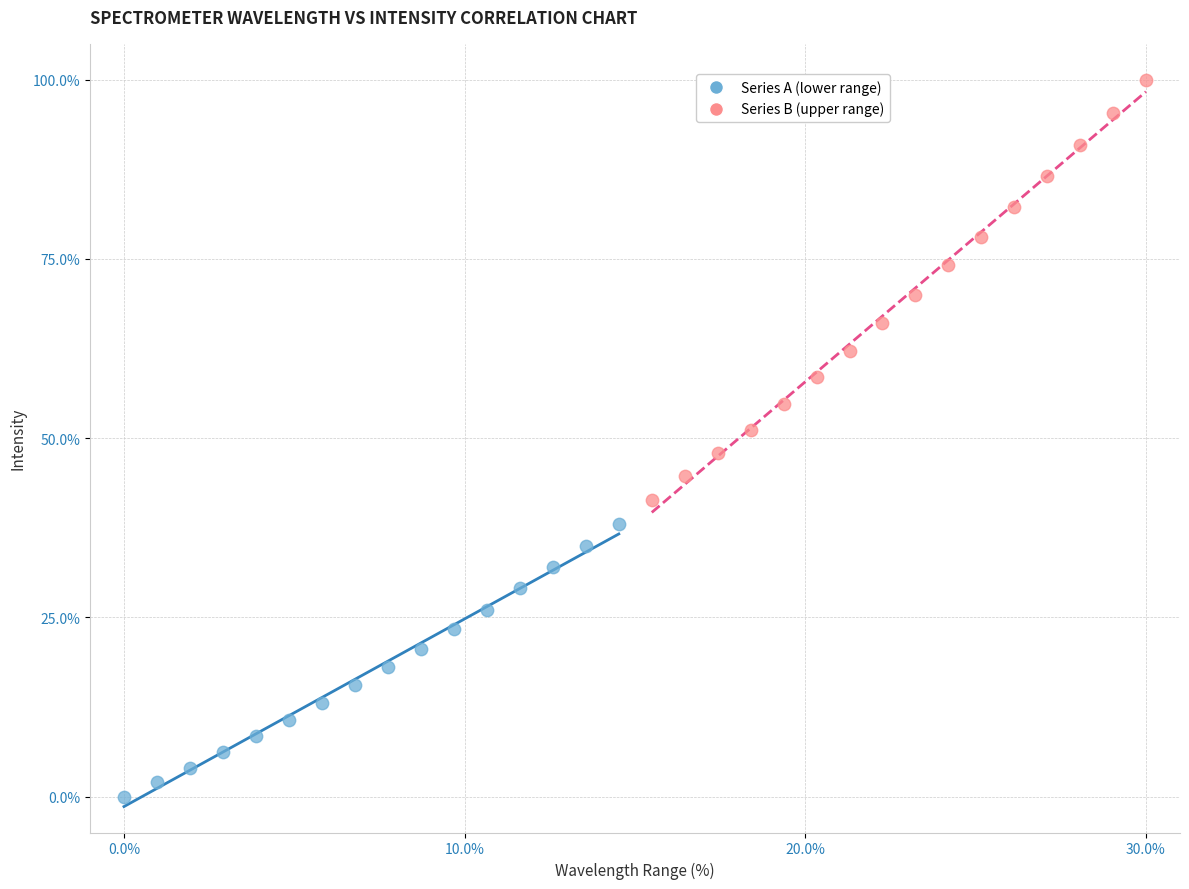

Which series has the largest Y range (max minus min)?

Series B (upper range)